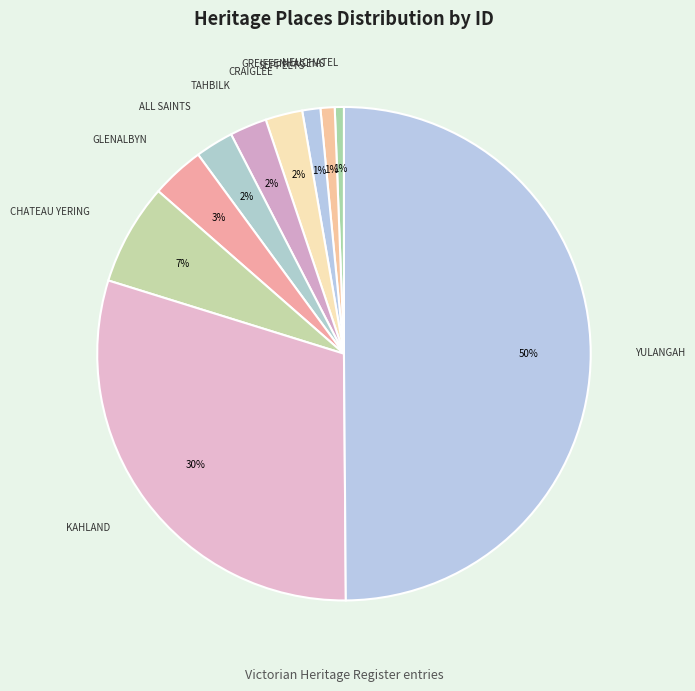

Which category has the biggest portion of the pie?

YULANGAH